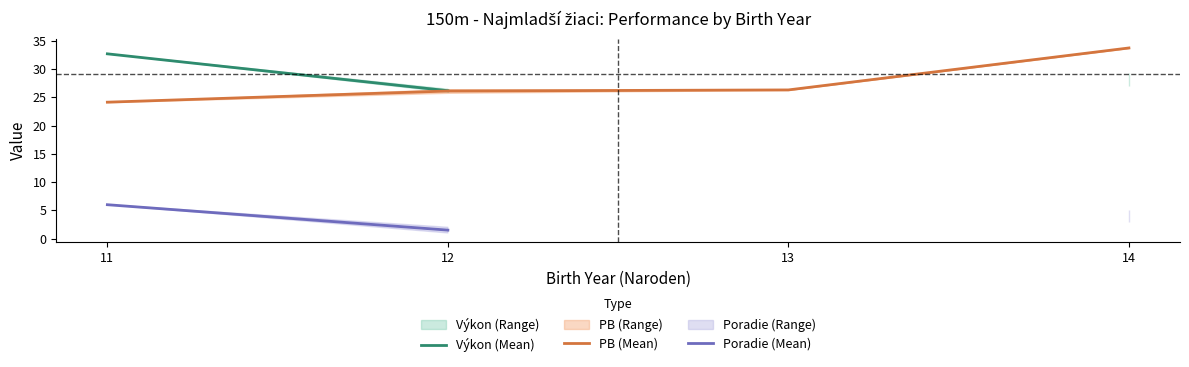

Is the value of Poradie (Mean) at 13 greater than the value of PB (Mean) at 11?

No